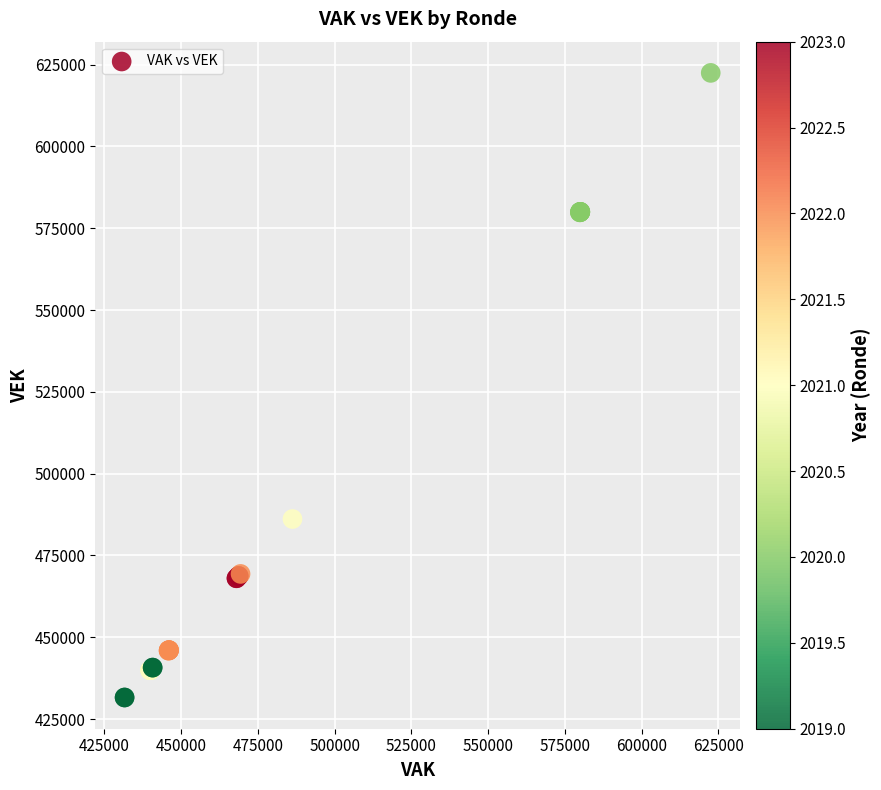

What Y value in the scatter plot is closest to 527035?

486134